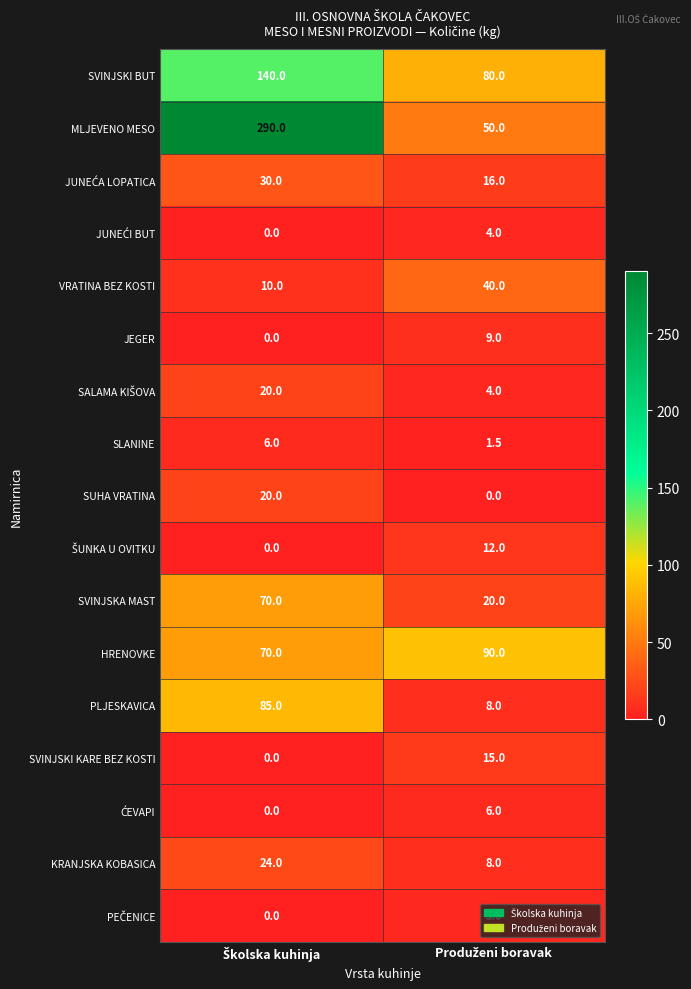

Which series has the widest spread of values?

MLJEVENO MESO